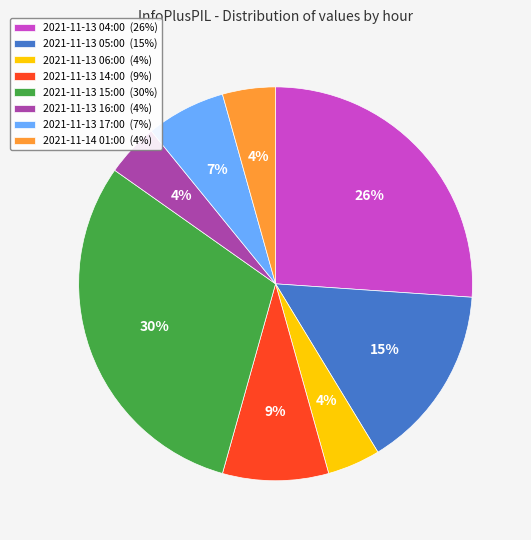

To the nearest percent, what is the difference between the 2021-11-13 16:00 and 2021-11-13 05:00 slice percentages?

11%